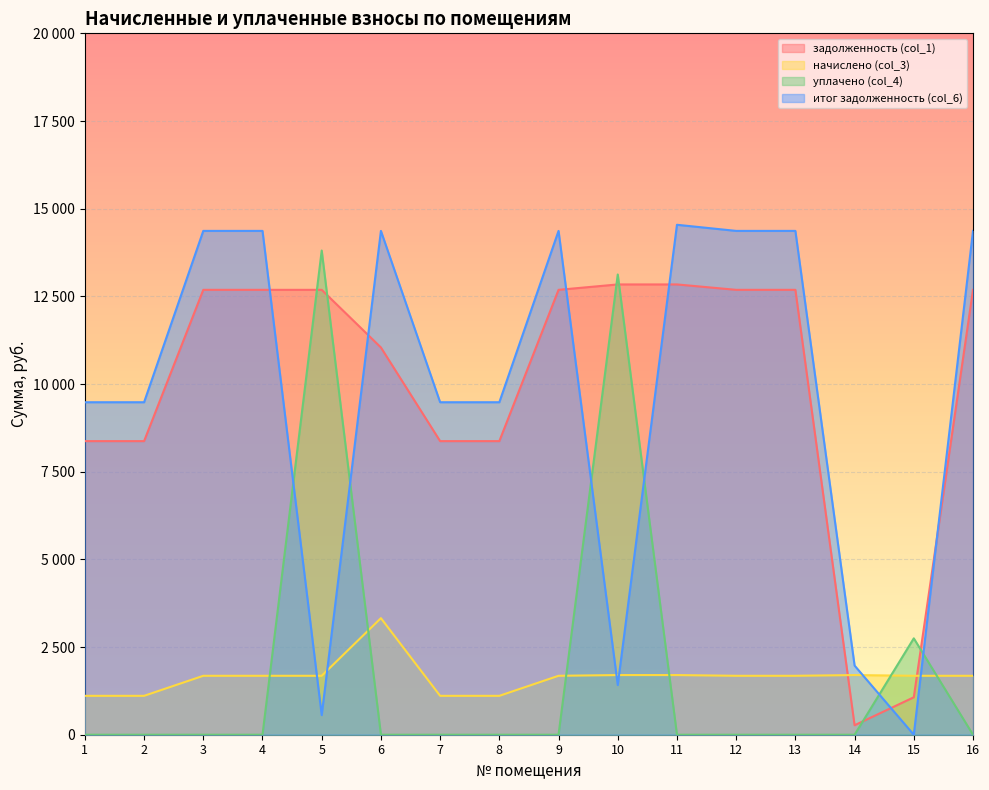

Does the chart display data point markers on the line(s)?

No